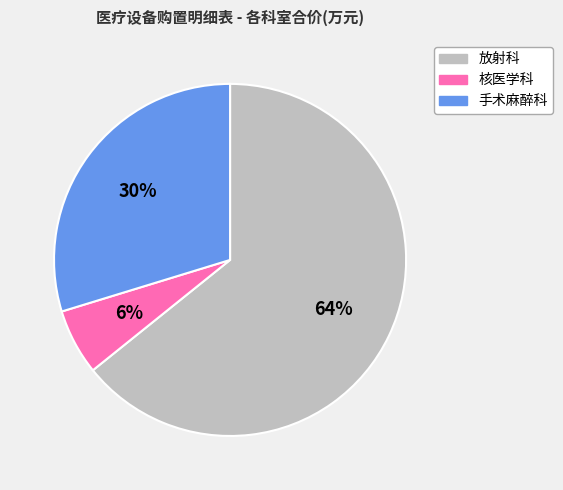

To the nearest percent, what is the difference between the 手术麻醉科 and 核医学科 slice percentages?

24%